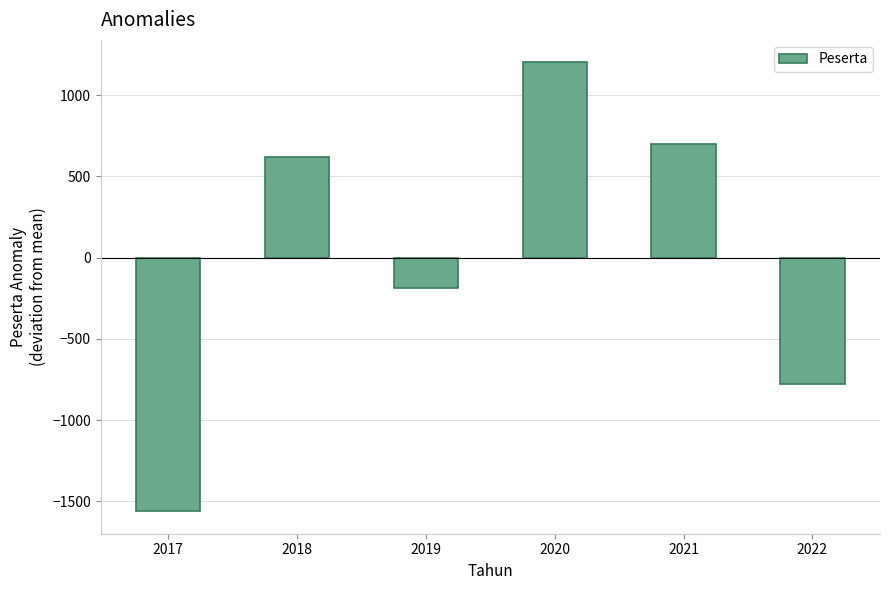

List the labels in order of value, smallest first.

2017, 2022, 2019, 2018, 2021, 2020